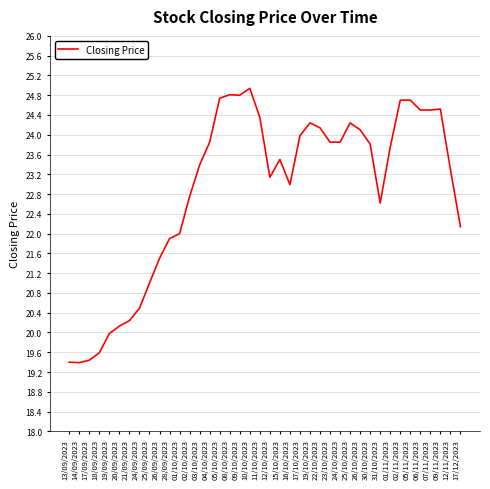

What is the greatest value displayed?

24.9